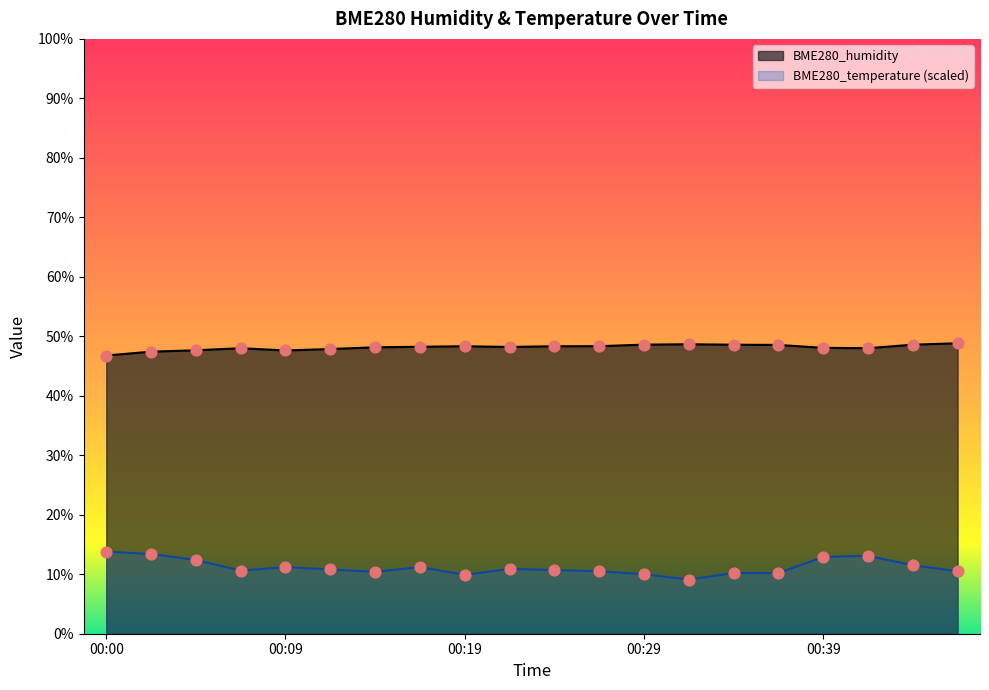

What are all the series names shown in the legend?

BME280_humidity, BME280_temperature (scaled)